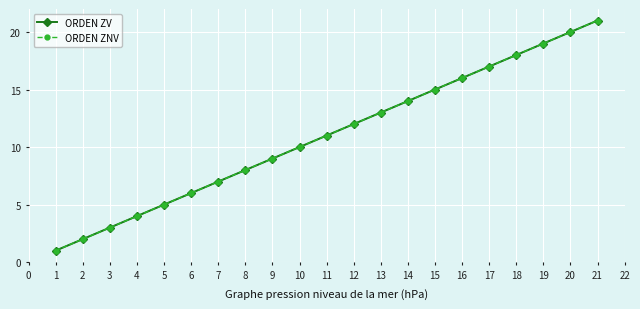

Reading right to left, transcribe all the data shown in this chart.

ORDEN ZV: 21	20	19	18	17	16	15	14	13	12	11	10	9	8	7	6	5	4	3	2	1
ORDEN ZNV: 21	20	19	18	17	16	15	14	13	12	11	10	9	8	7	6	5	4	3	2	1